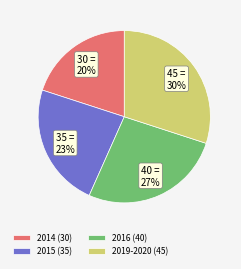

True or false: 2014 (30) accounts for 20% of the total.

True